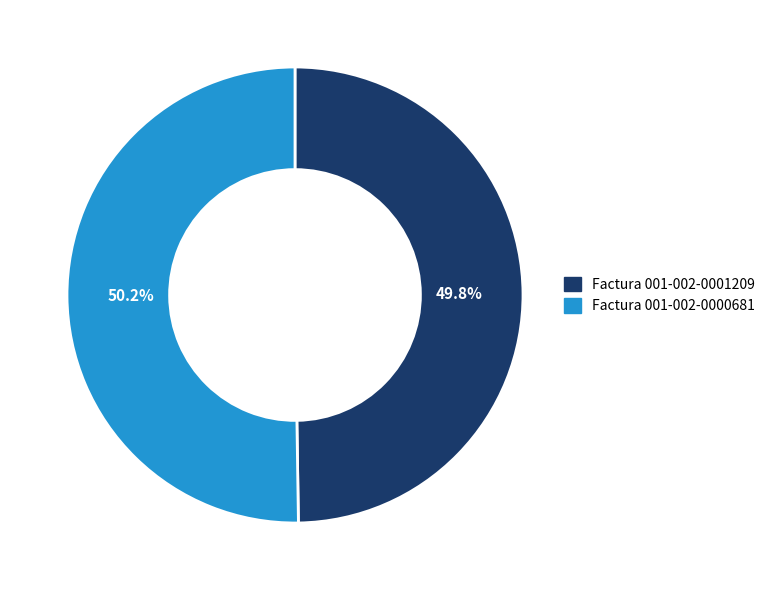

Is it true that Factura 001-002-0000681 is 50% of the pie?

True